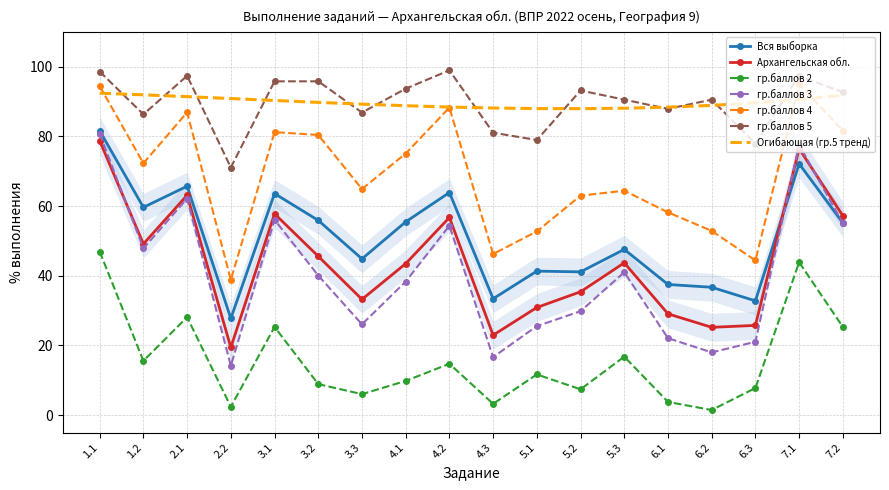

Is the value of гр.баллов 2 at 7.1 greater than the value of гр.баллов 5 at 4.2?

No